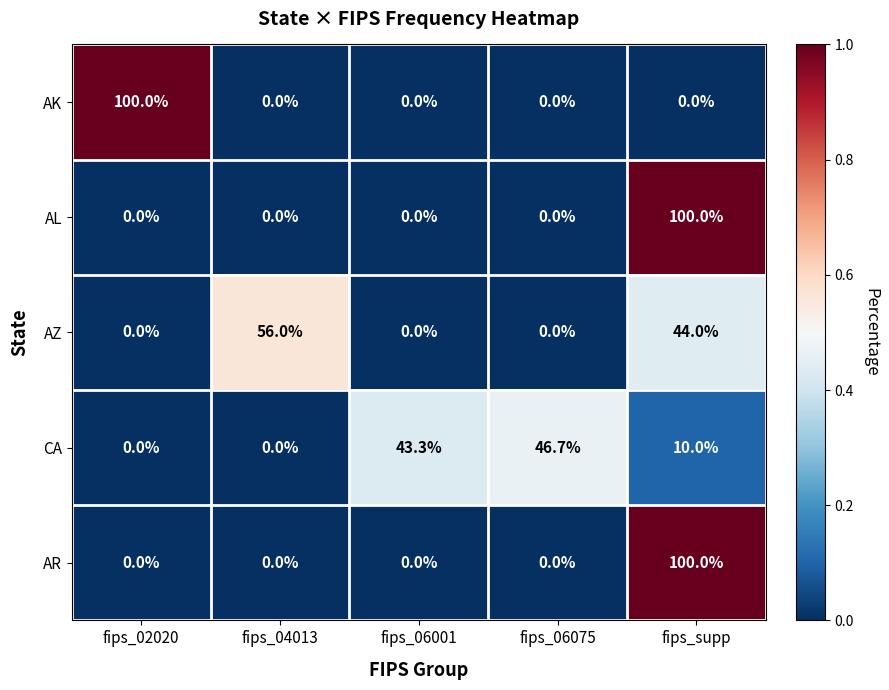

What is the difference between the highest and lowest values at fips_02020?

100.0